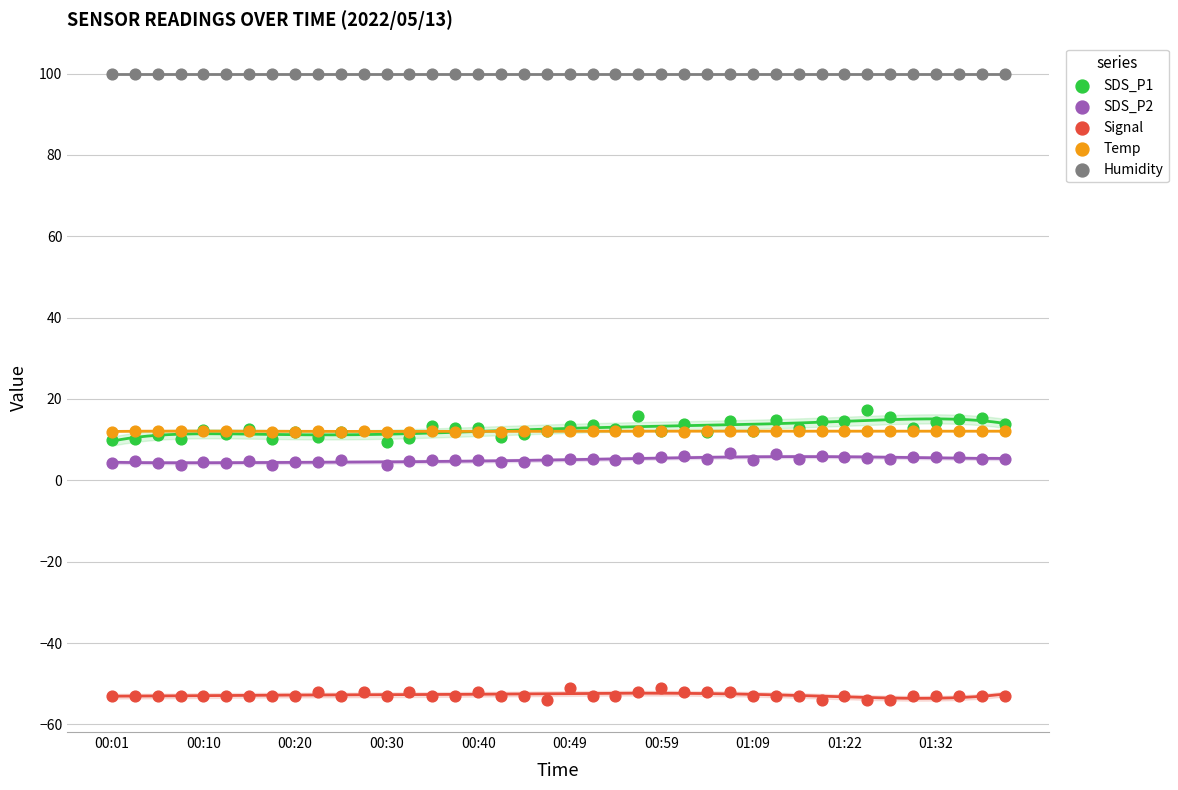

What are all the series names shown in the legend?

SDS_P1, SDS_P2, Signal, Temp, Humidity